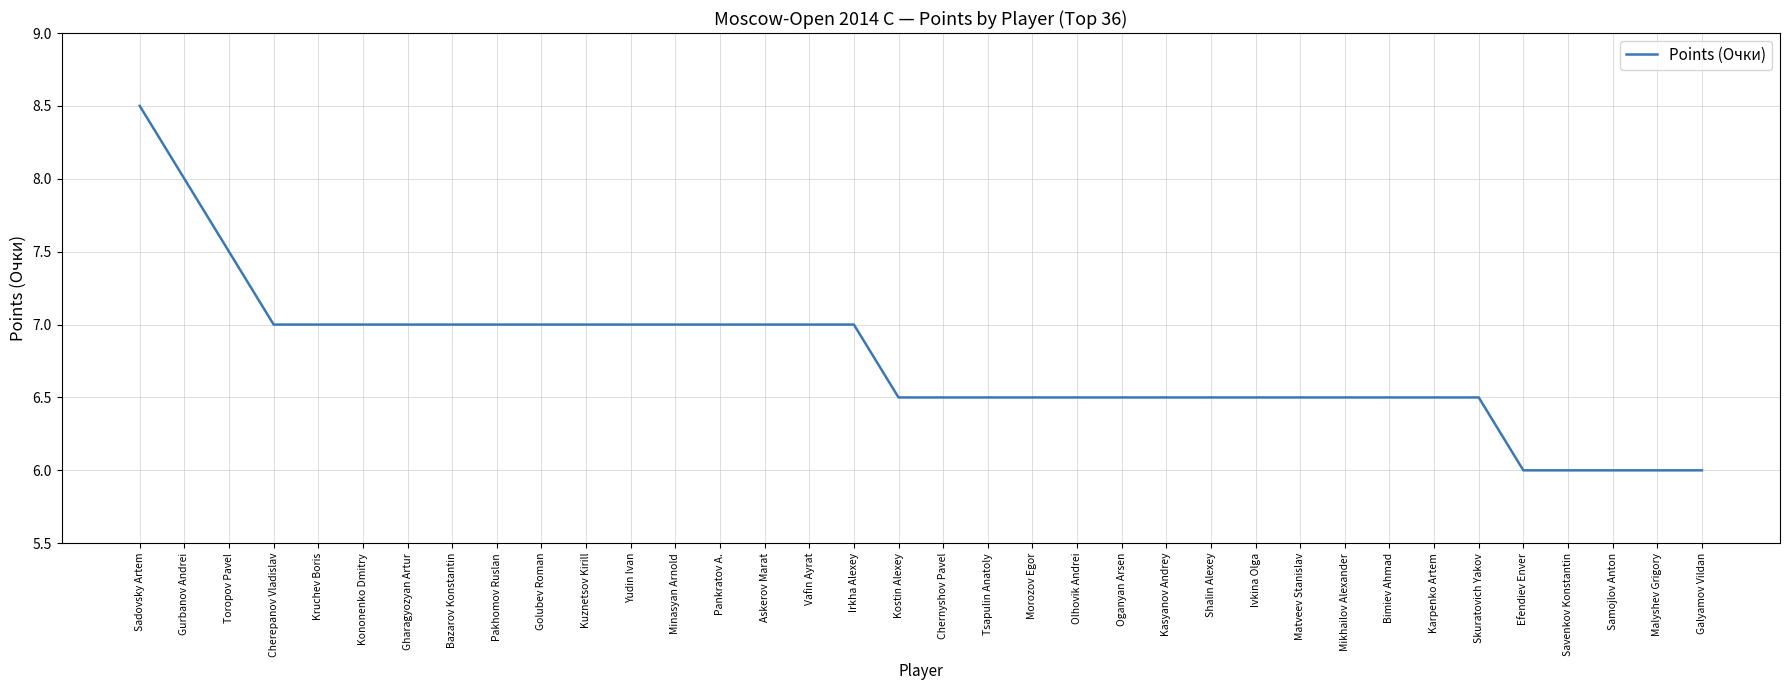

The chart shows a value of 4.9 at Sadovsky Artem. True or false?

False